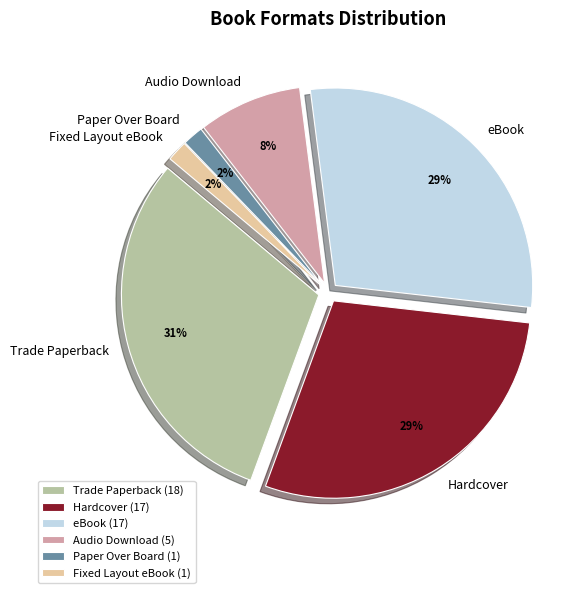

What is the ratio of the value at Hardcover to the value at Fixed Layout eBook?

17.0